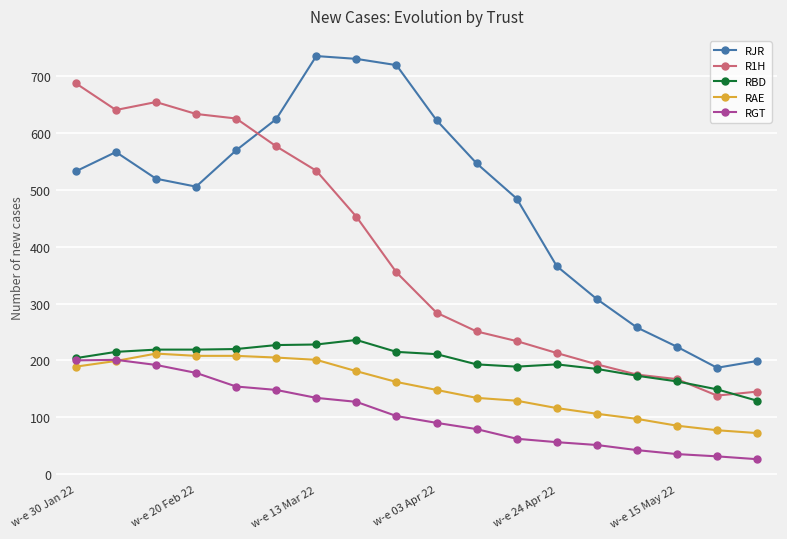

Which series has the largest total across all categories?

RJR